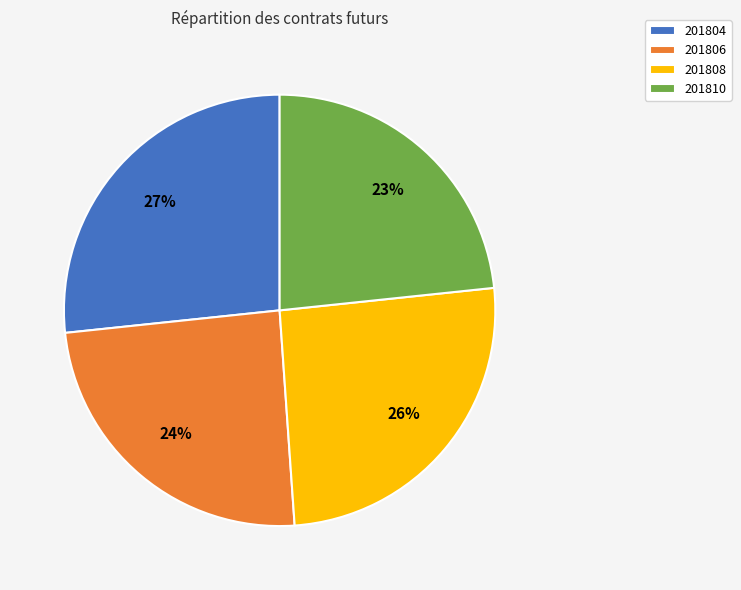

To the nearest percent, what is the difference between the 201806 and 201810 slice percentages?

1%